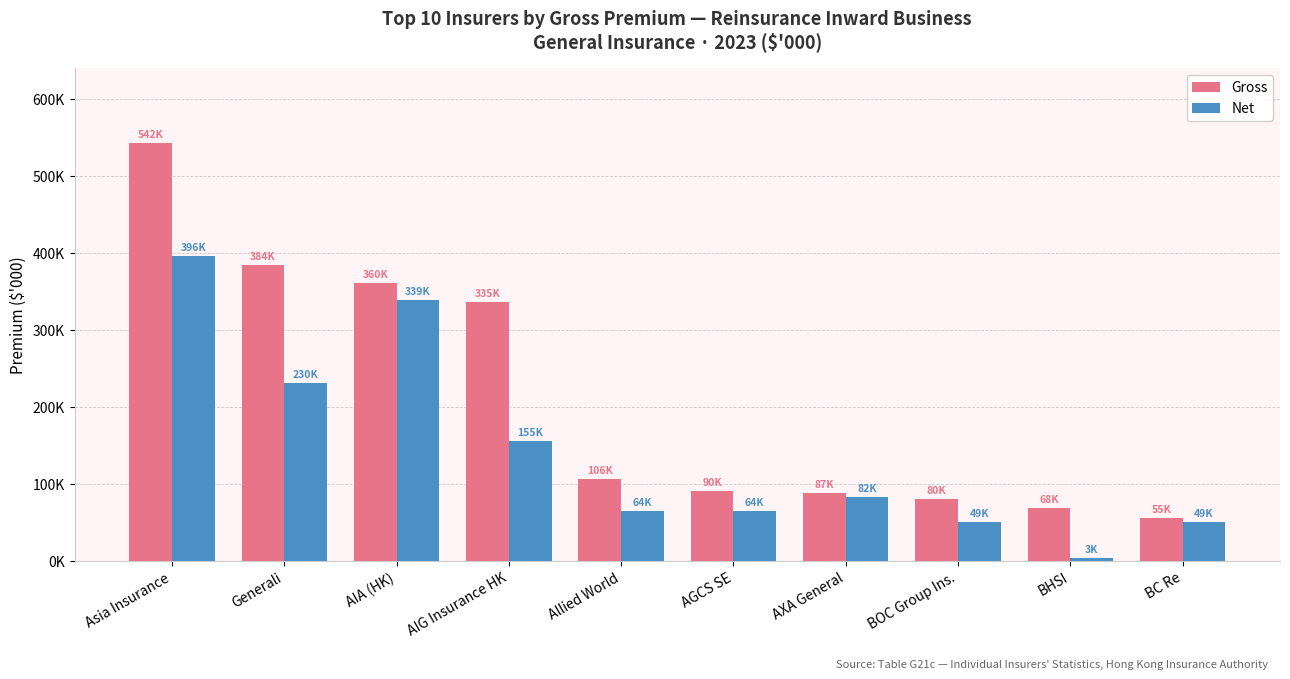

True or false: Gross has a value of 53887 at BOC Group Ins..

False